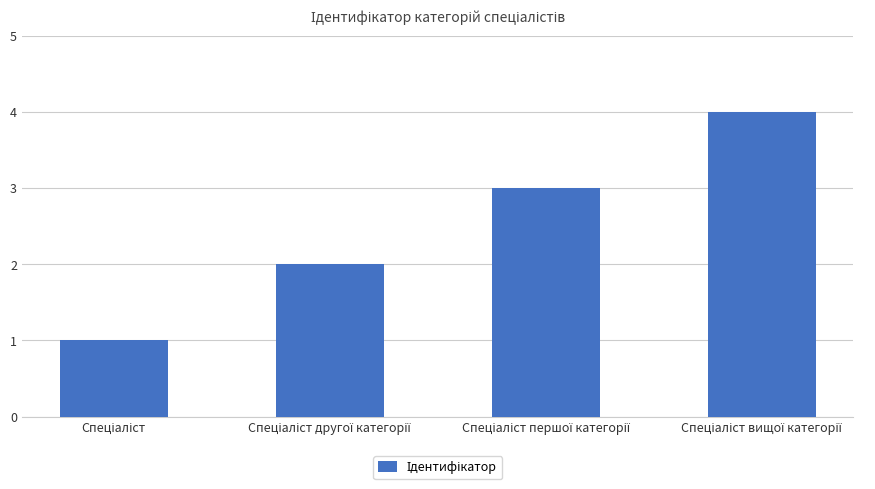

How many values are below 3?

2